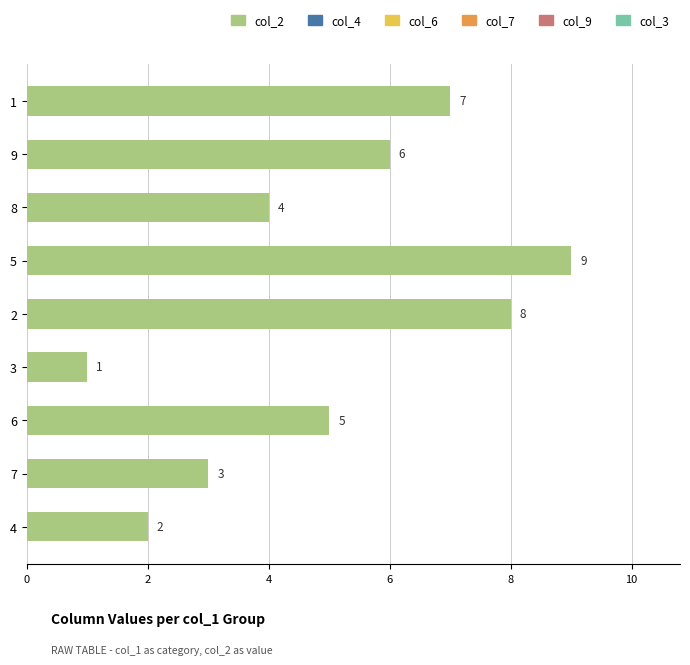

List the labels in order of value, smallest first.

3, 4, 7, 8, 6, 9, 1, 2, 5